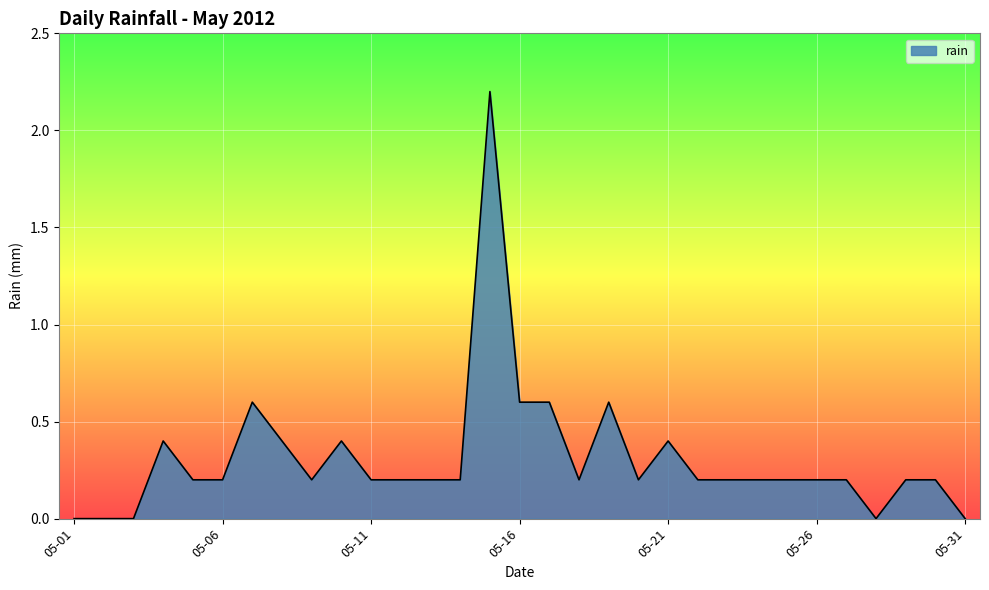

What is the maximum value shown in the chart?

2.2